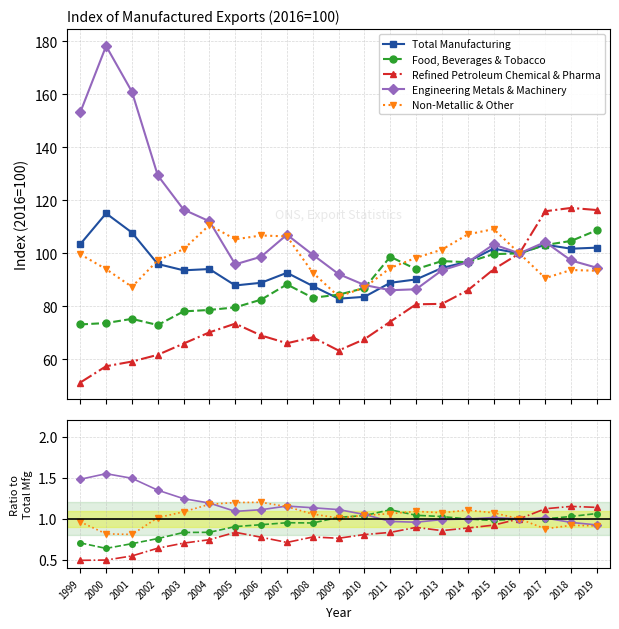

Where is the first local minimum for Refined Petroleum Chemical & Pharma?

2007